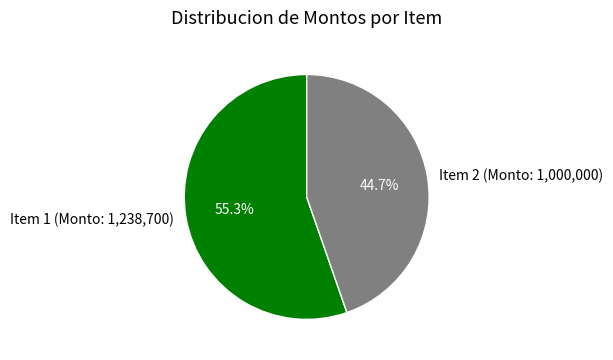

Count the number of slices in the pie.

2